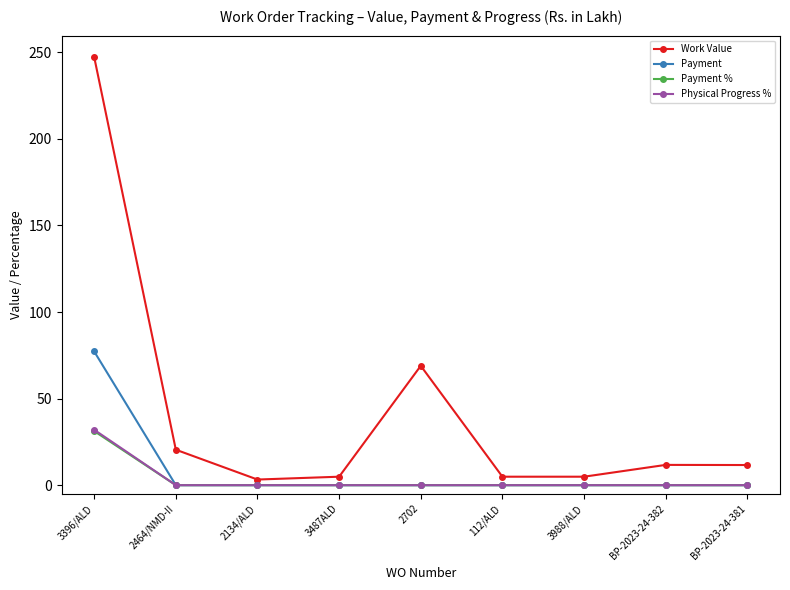

What position from the right is BP-2023-24-382?

2